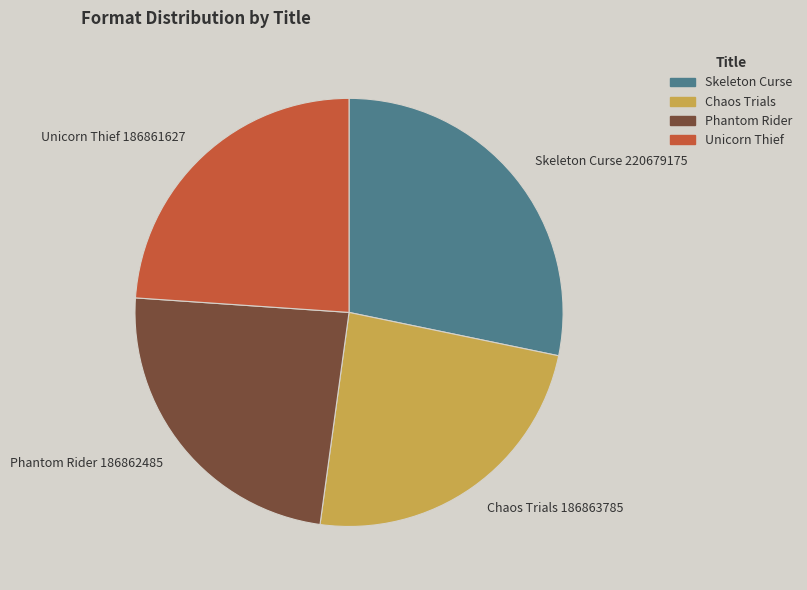

What is the largest slice in the pie chart?

Skeleton Curse 220679175